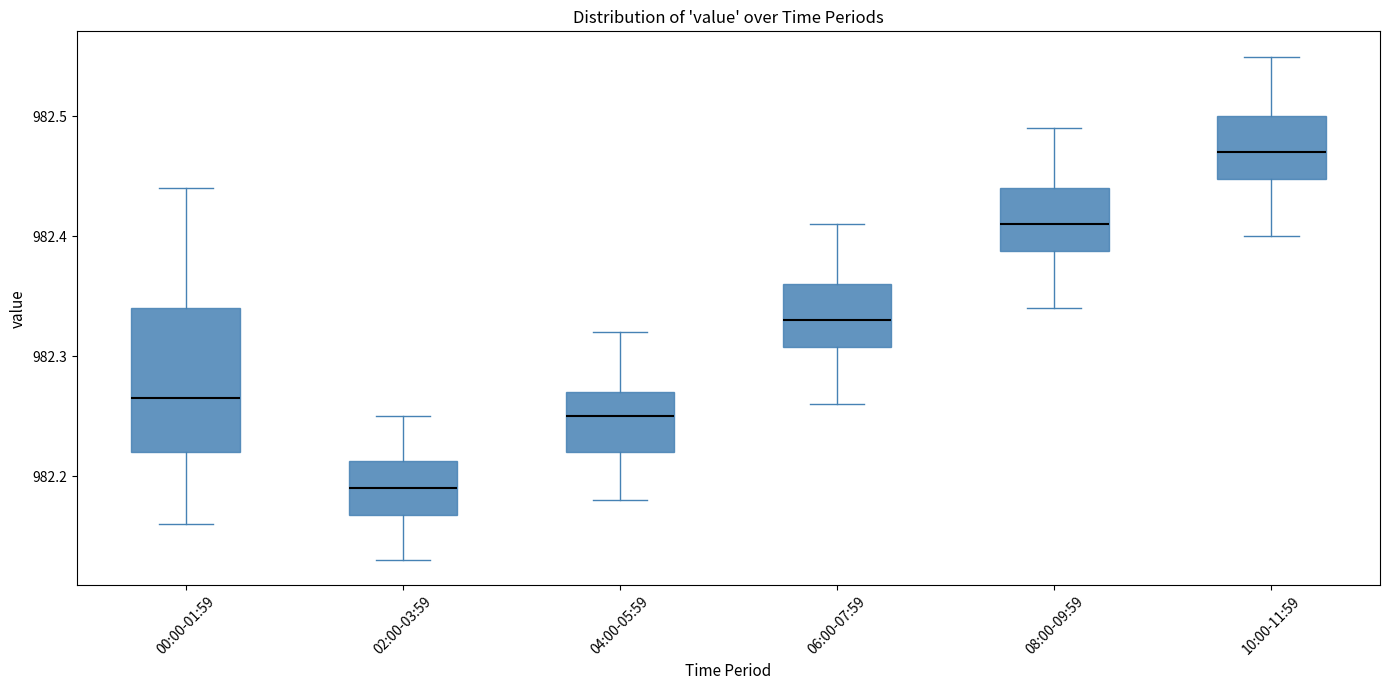

Where is the upper edge of the box for 00:00-01:59 on the y-axis? The values are not printed on the chart, so give them approximately, as read against the axis.

982.34